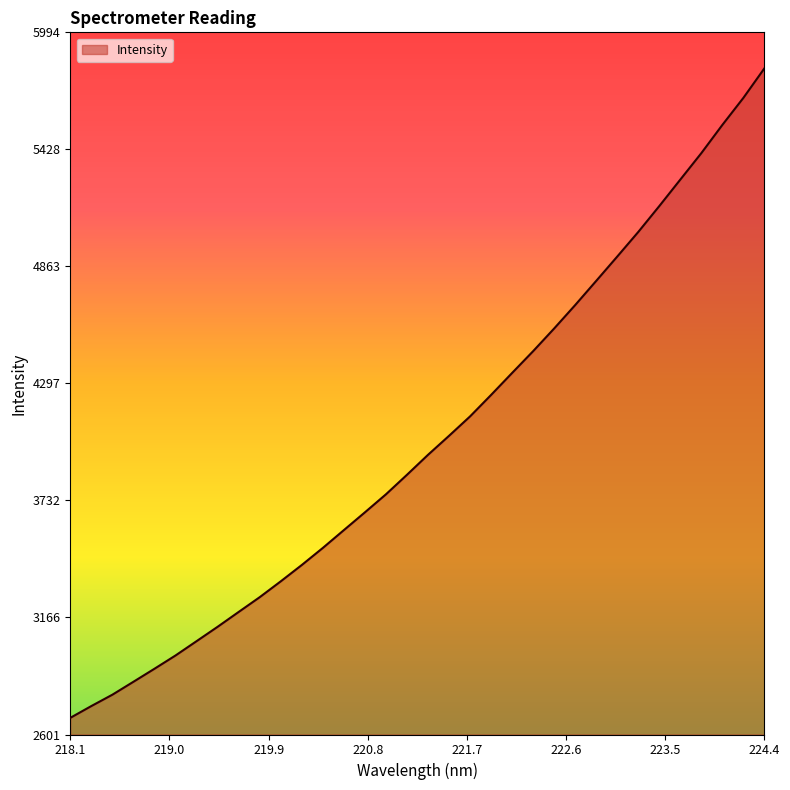

Does the chart have visible grid lines?

No